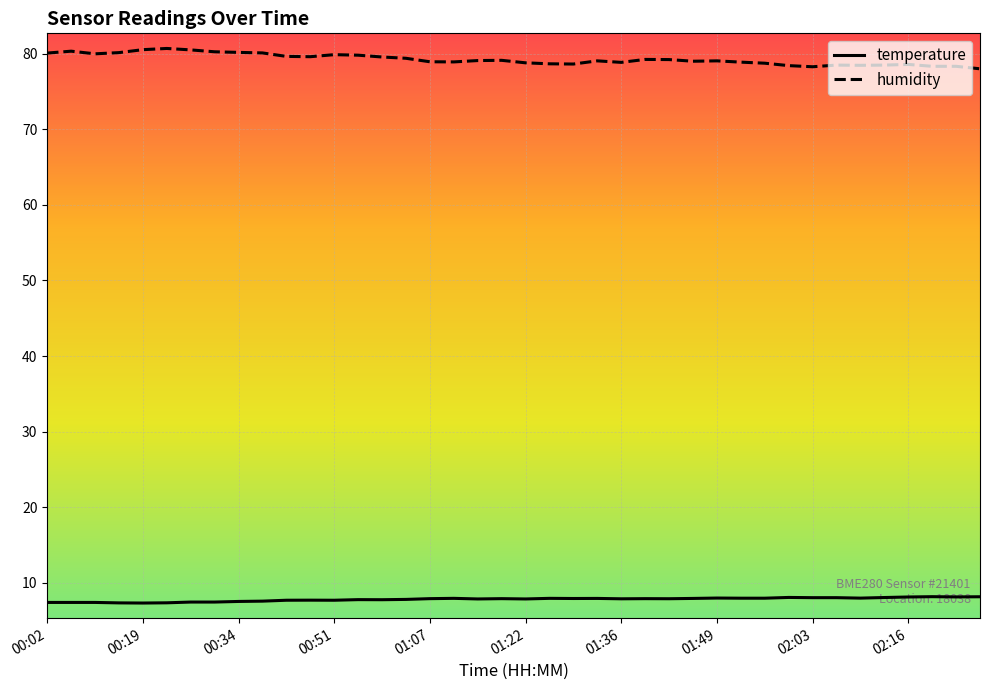

True or false: humidity and temperature cross at least once.

False